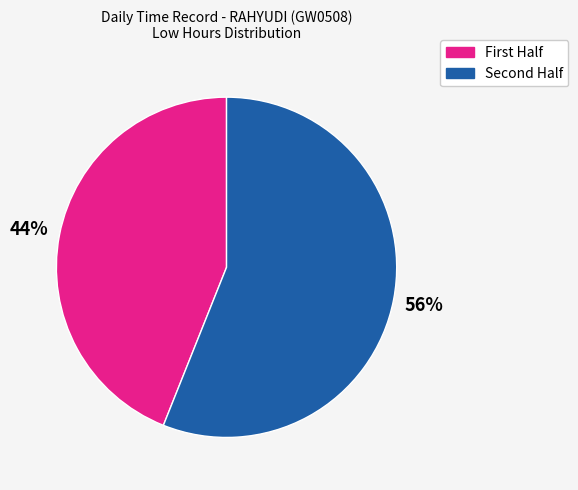

How many segments does this pie chart have?

2